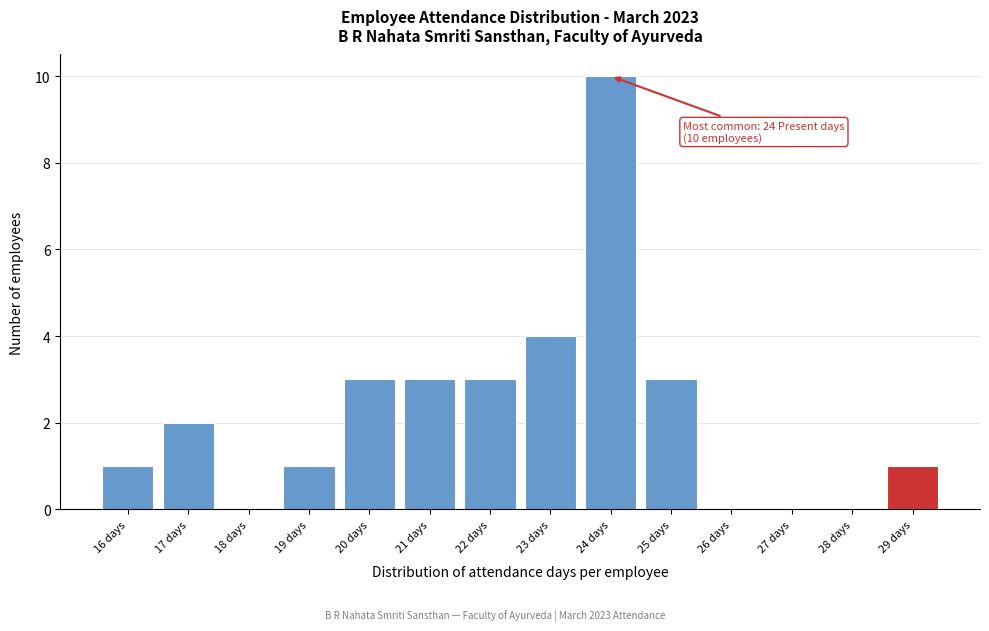

Which range on the x-axis has the tallest bar?

23.5 to 24.5